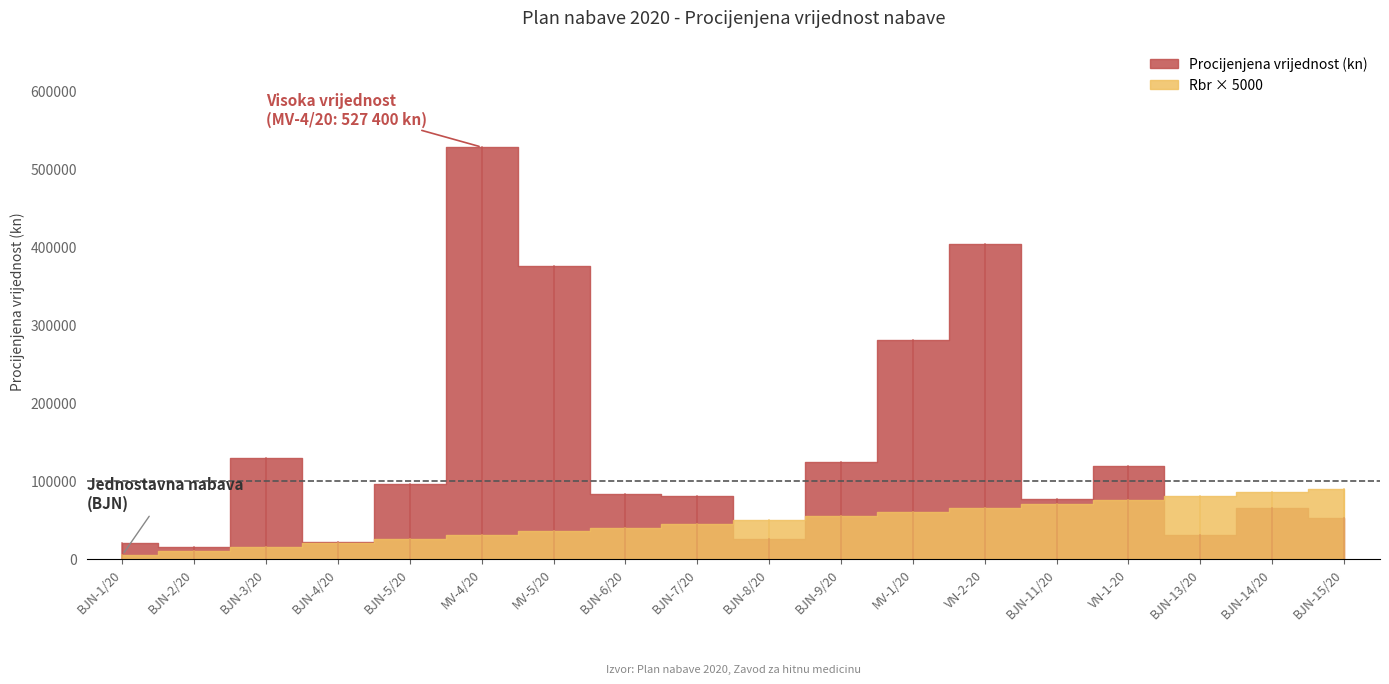

Reading left to right, list all the values displayed in this chart.

Procijenjena vrijednost (kn): 20000	15200	128800	21600	95200	527400	374790	82700	80000	24800	124500	280000	403200	76000	118480	30400	65600	52000
Rbr: 1	2	3	4	5	6	7	8	9	10	11	12	13	14	15	16	17	18